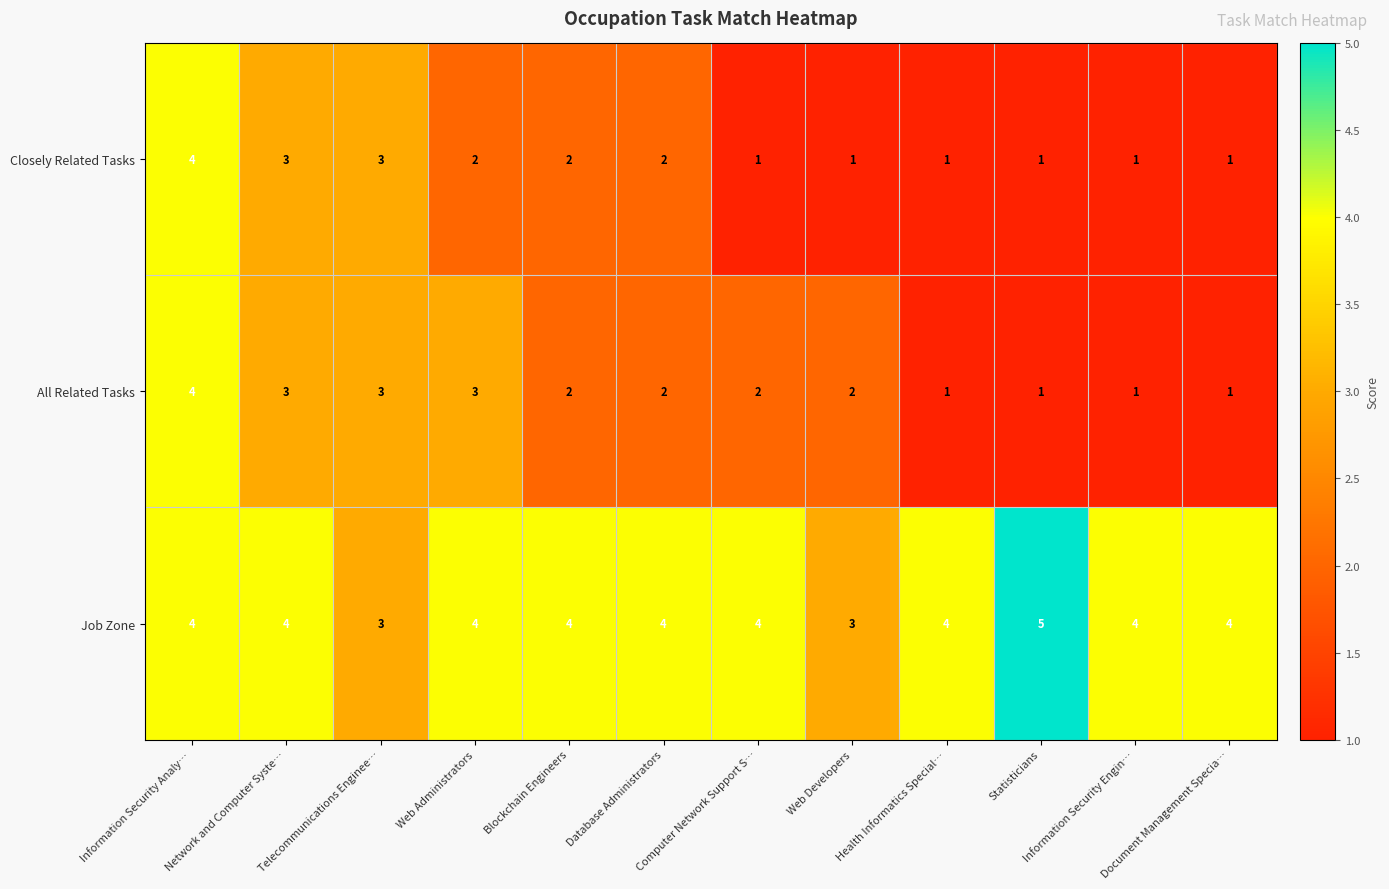

At which category is the sum across all series the highest?

Information Security Analy…